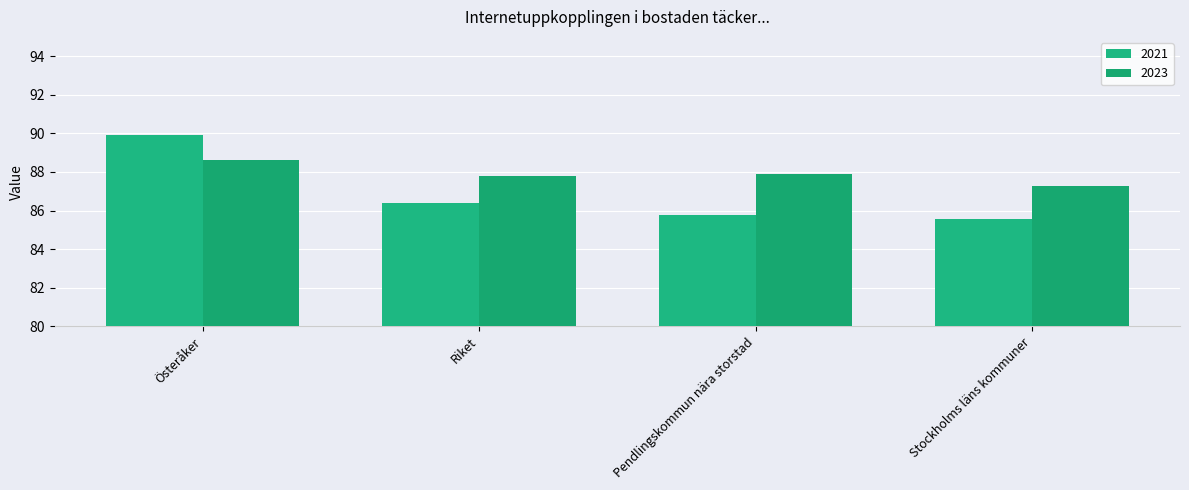

Reading right to left, list all the values displayed in this chart.

2021: 85.6	85.8	86.4	89.9
2023: 87.3	87.9	87.8	88.6